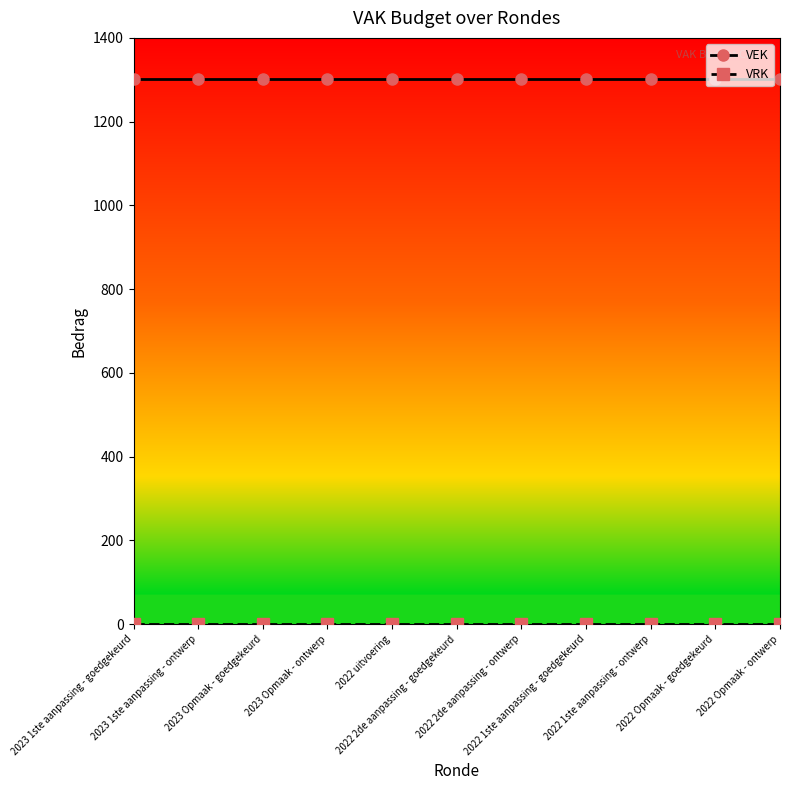

What is the greatest value displayed?

1301